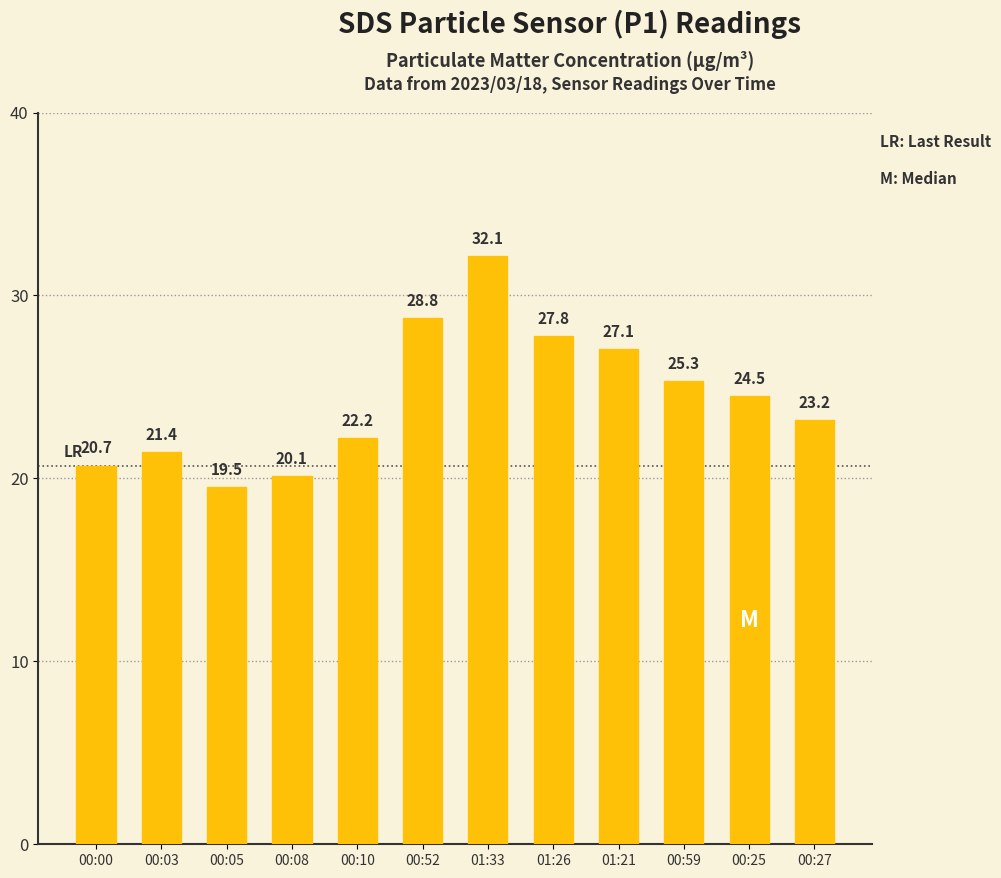

Is it true that the value at 00:52 is 40.1?

False